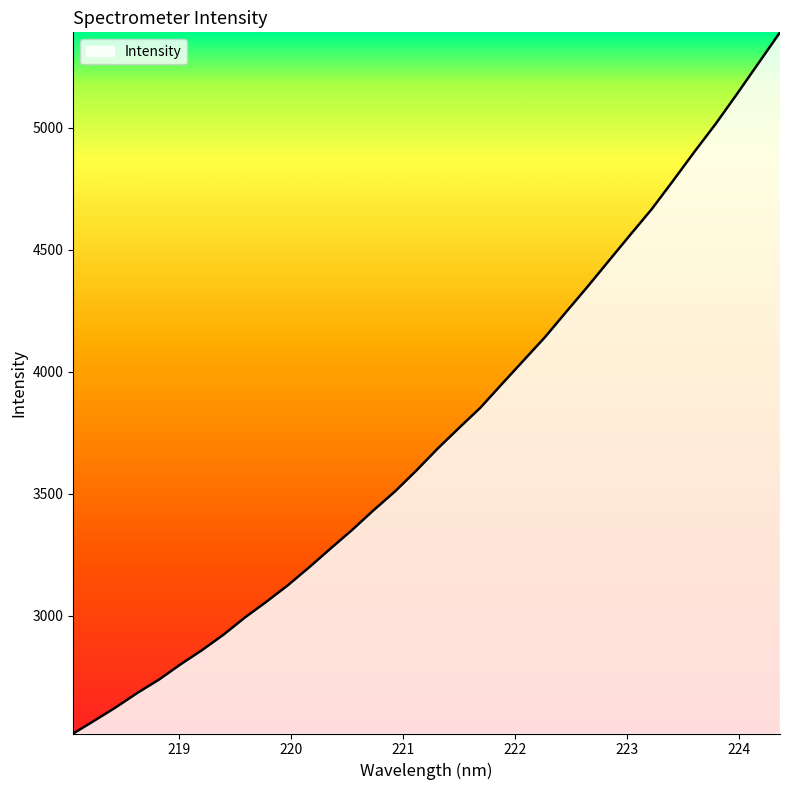

What is the minimum value shown in the chart?

2517.6